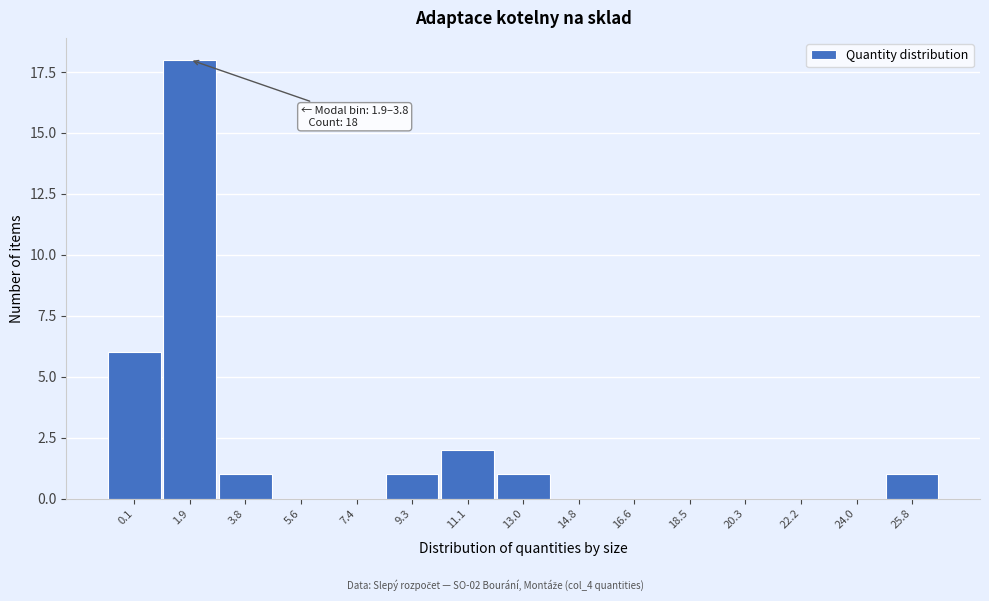

Reading left to right, what are all the values shown in this chart?

0.1=6	1.9=18	3.8=1	5.6=0	7.4=0	9.3=1	11.1=2	13.0=1	14.8=0	16.6=0	18.5=0	20.3=0	22.2=0	24.0=0	25.8=1